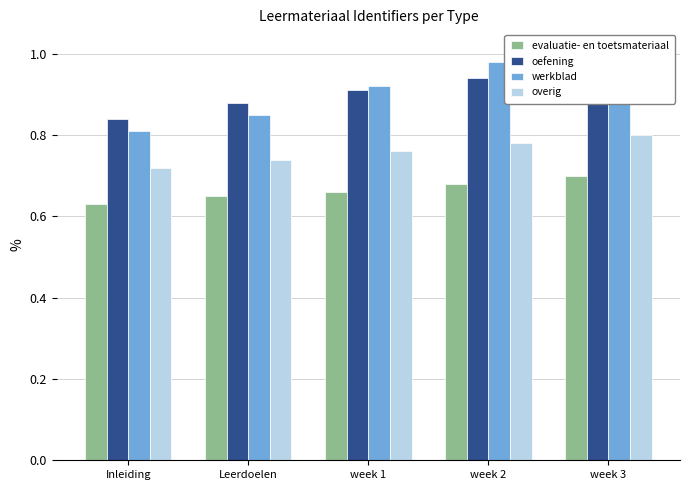

At which category is the sum across all series the highest?

week 3